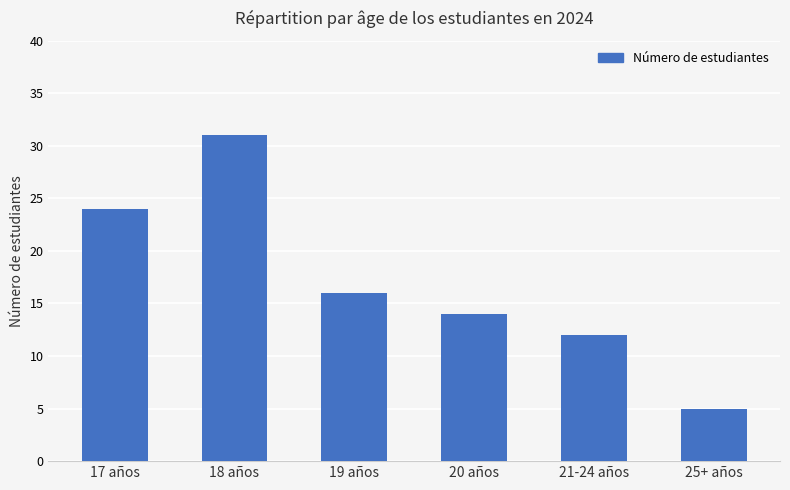

What position from the right is 18 años?

5